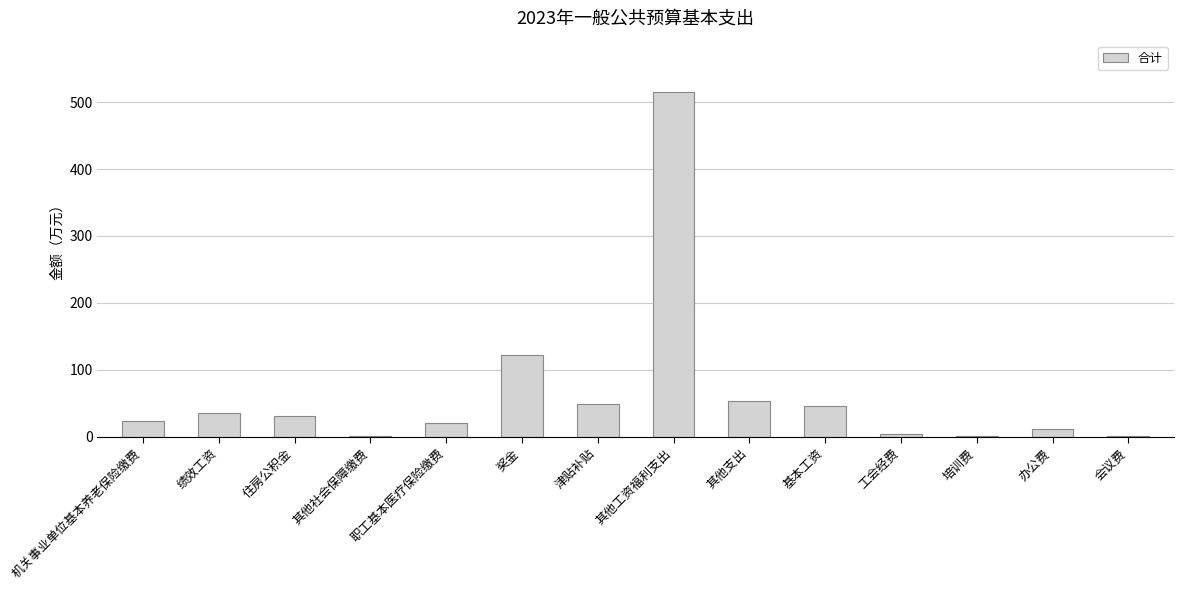

Count the number of values greater than 30.

7